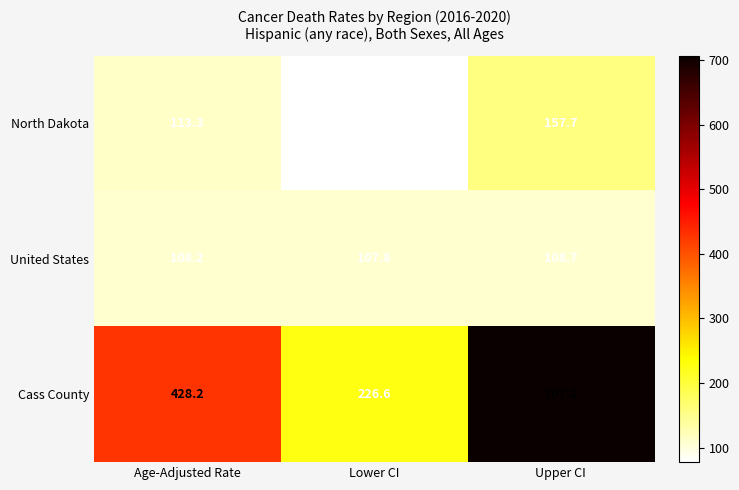

Count the number of data series in this chart.

3